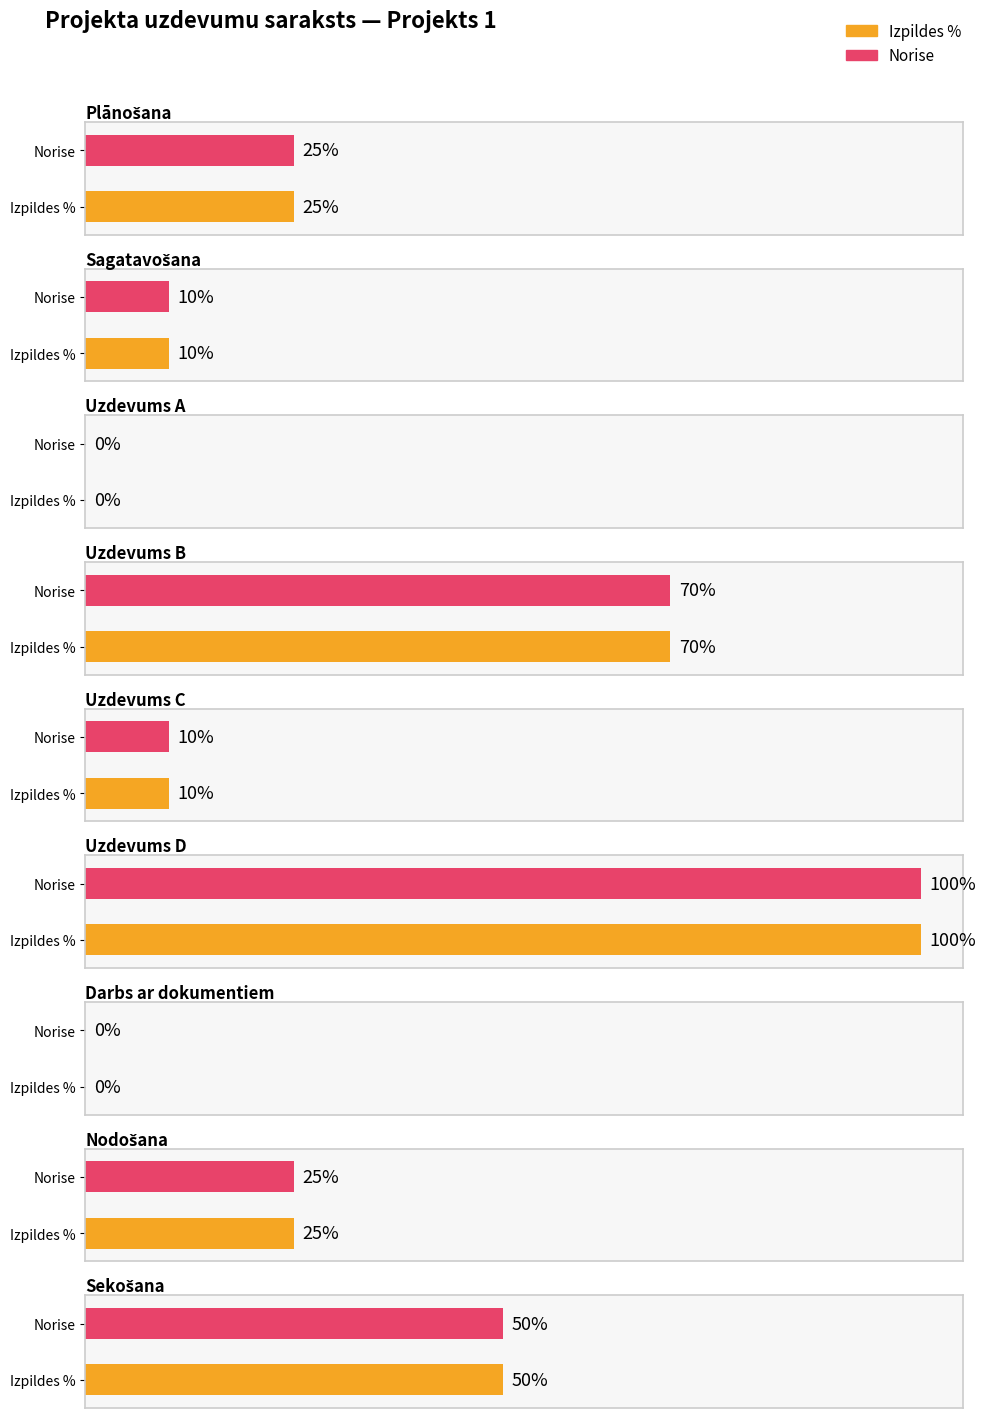

What is the value of the Norise bar at the 1st from the left?

0.2